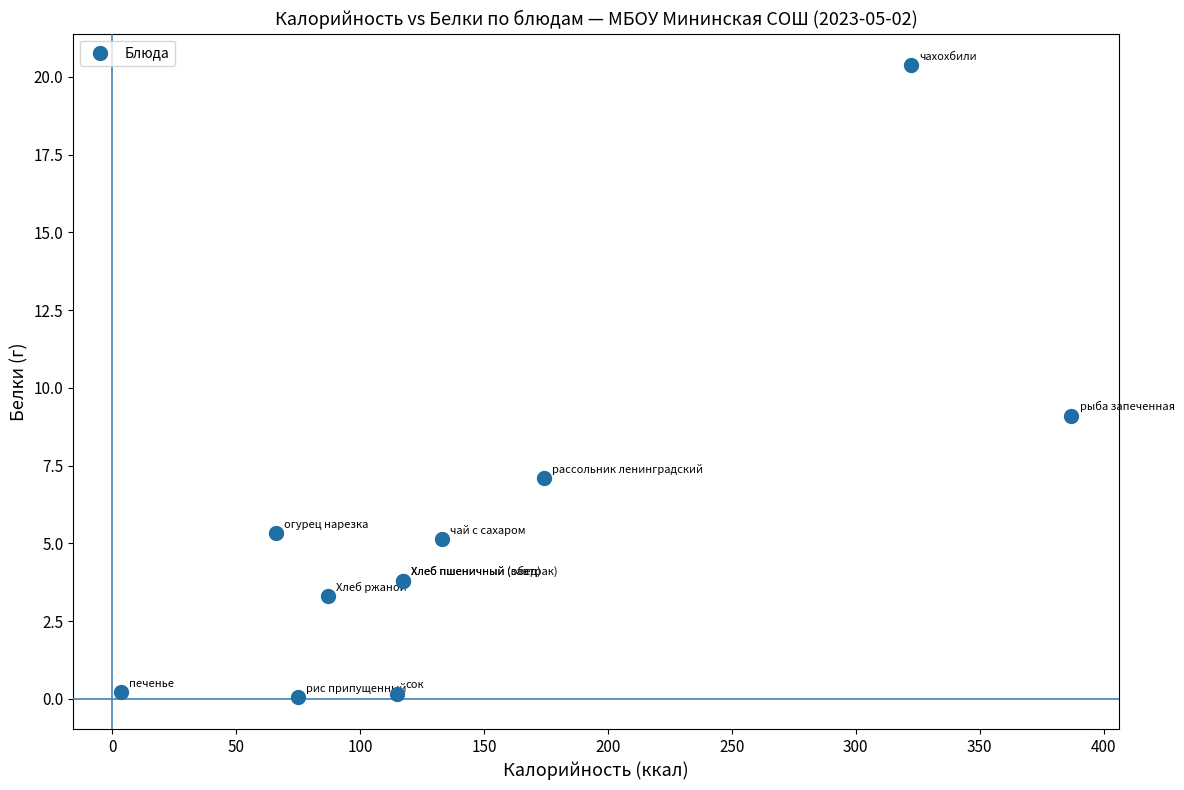

What Y value in the scatter plot is closest to 10?

9.1